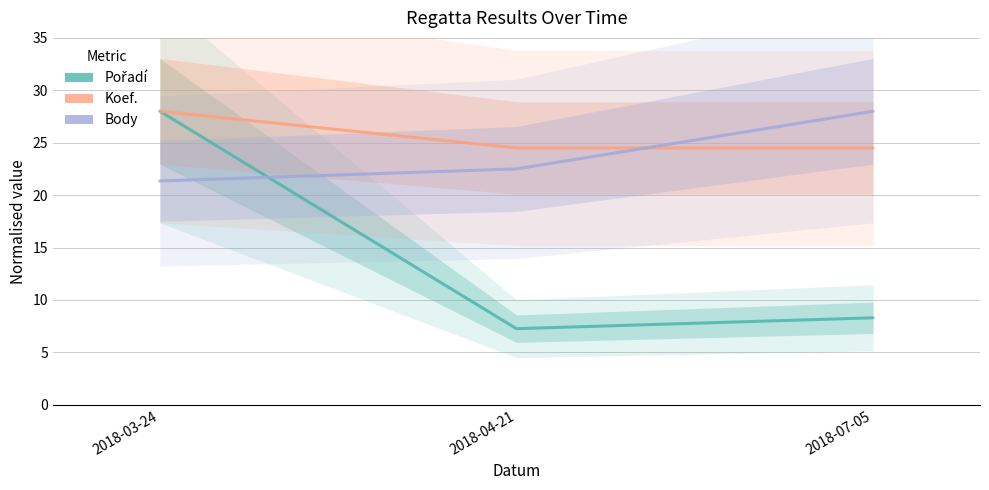

Is it true that Body equals 15.1 at 2018-07-05?

False